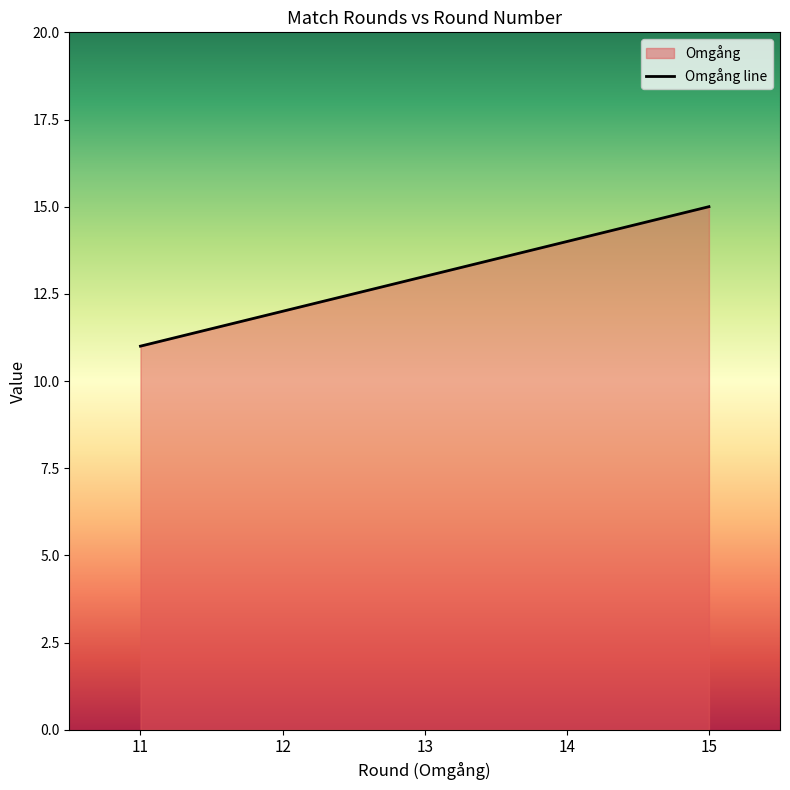

List the labels in order of value, largest first.

15, 14, 13, 12, 11